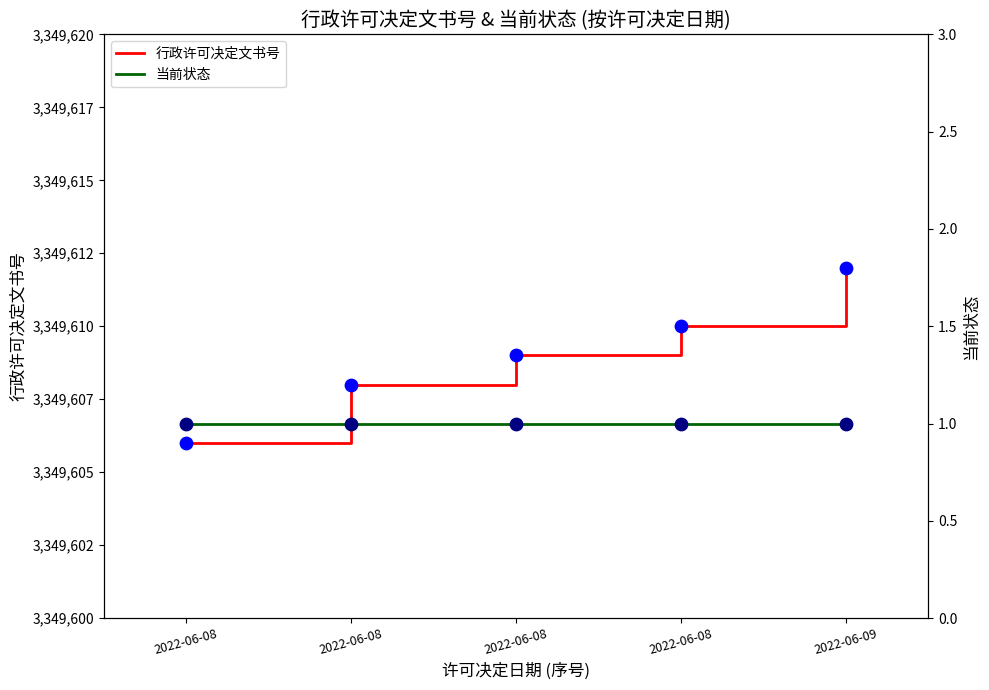

Which series has the widest spread of Y values?

行政许可决定文书号